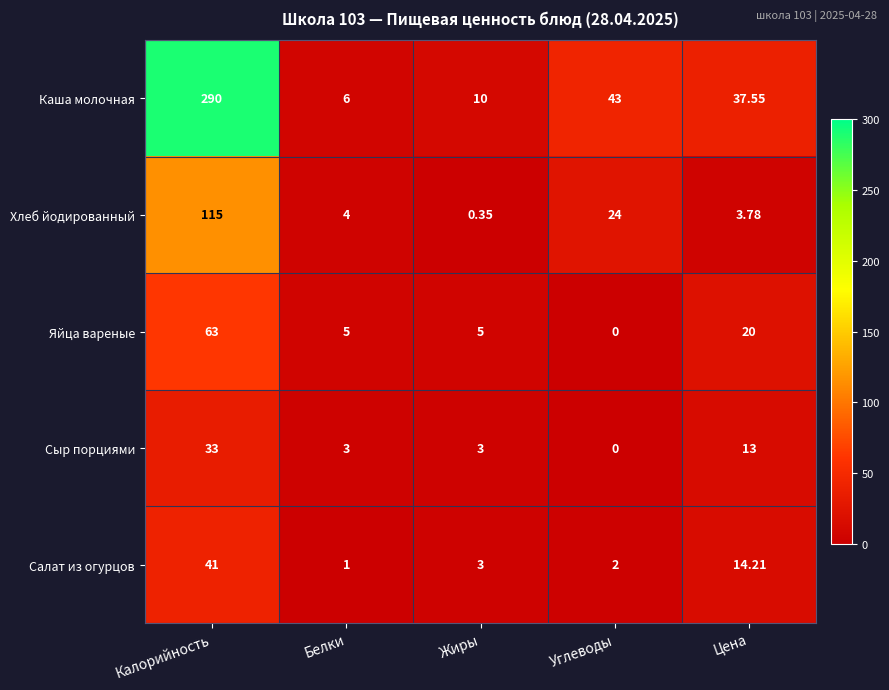

Between Калорийность and Углеводы, which series saw the biggest shift?

Каша молочная